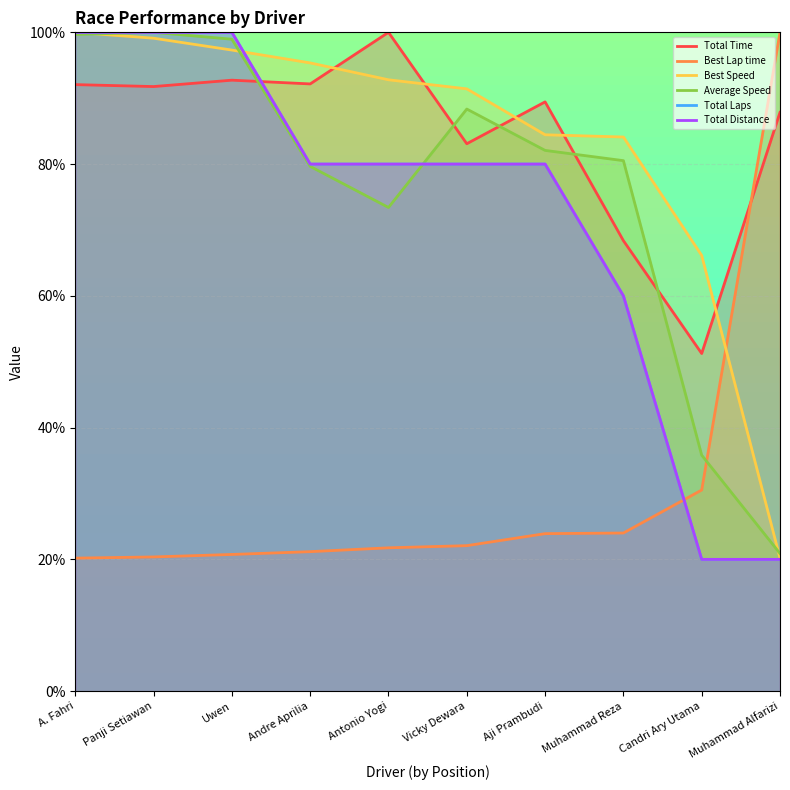

What is the label of the 4th point from the left?

Andre Aprilia